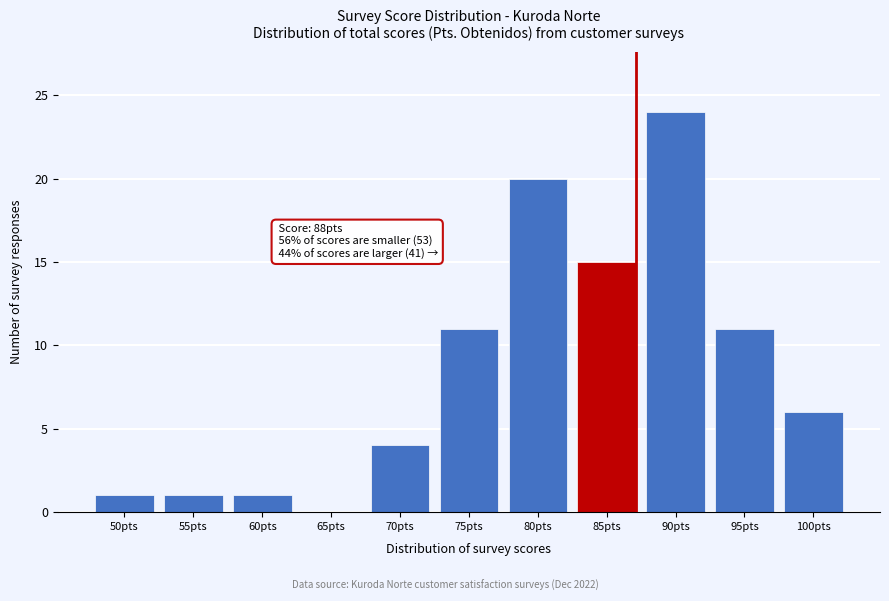

Reading left to right, list all the values displayed in this chart.

50pts=1	55pts=1	60pts=1	65pts=0	70pts=4	75pts=11	80pts=20	85pts=15	90pts=24	95pts=11	100pts=6